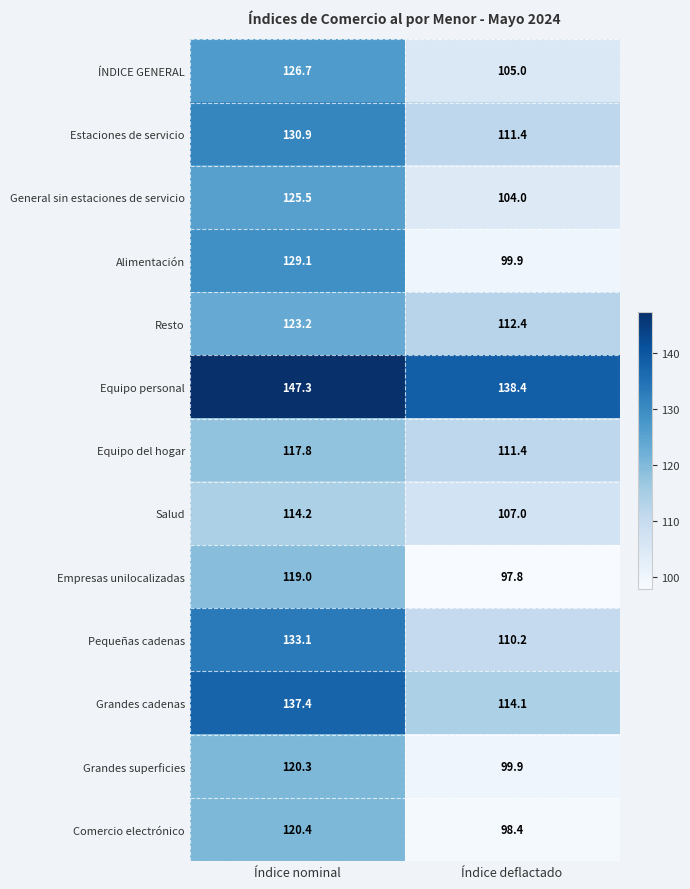

Reading right to left, extract all data points from this chart.

ÍNDICE GENERAL: Índice deflactado=105.0	Índice nominal=126.7
Estaciones de servicio: Índice deflactado=111.4	Índice nominal=130.9
General sin estaciones de servicio: Índice deflactado=104.0	Índice nominal=125.5
Alimentación: Índice deflactado=99.9	Índice nominal=129.1
Resto: Índice deflactado=112.4	Índice nominal=123.2
Equipo personal: Índice deflactado=138.4	Índice nominal=147.3
Equipo del hogar: Índice deflactado=111.4	Índice nominal=117.8
Salud: Índice deflactado=107.0	Índice nominal=114.2
Empresas unilocalizadas: Índice deflactado=97.8	Índice nominal=119.0
Pequeñas cadenas: Índice deflactado=110.2	Índice nominal=133.1
Grandes cadenas: Índice deflactado=114.1	Índice nominal=137.4
Grandes superficies: Índice deflactado=99.9	Índice nominal=120.3
Comercio electrónico: Índice deflactado=98.4	Índice nominal=120.4